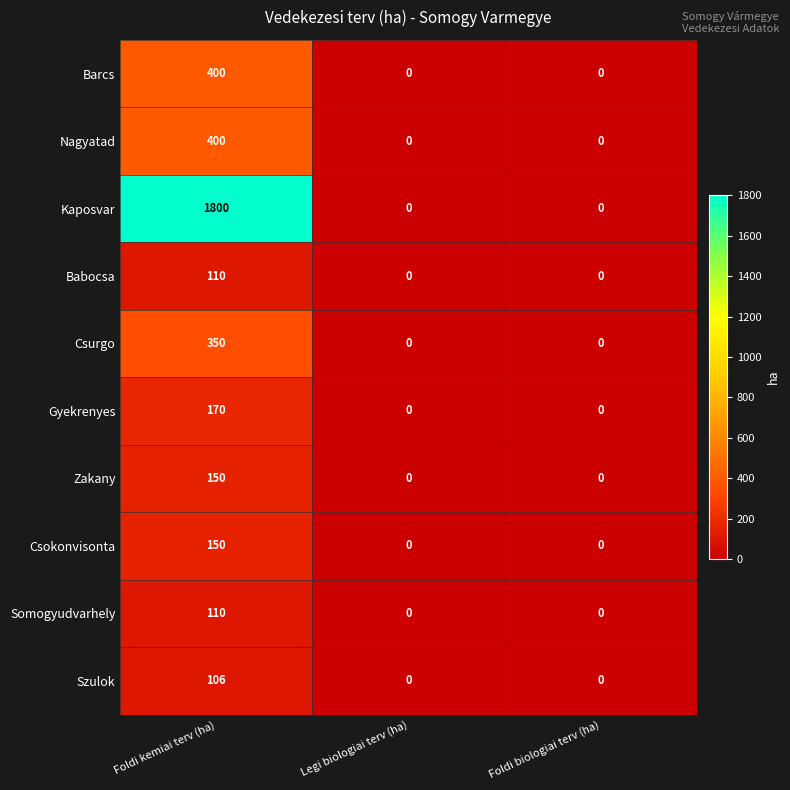

Which series changed the most between Foldi kemiai terv (ha) and Legi biologiai terv (ha)?

Kaposvar